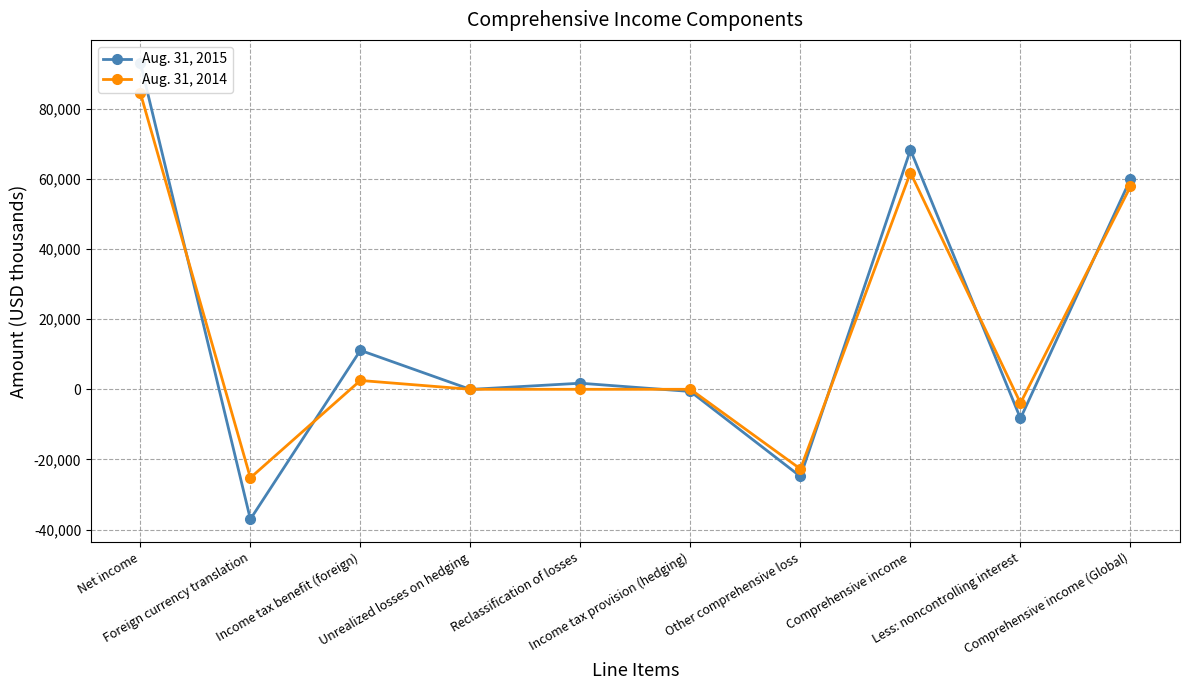

Which series has the largest range (max minus min)?

Aug. 31, 2015